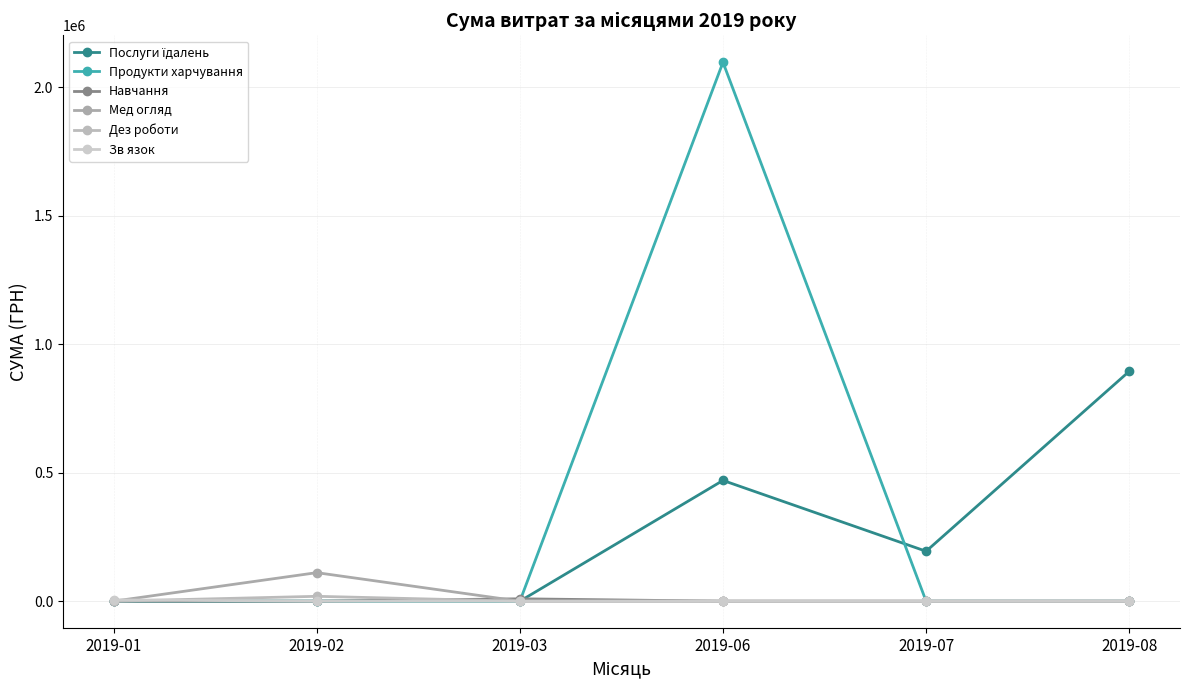

How many series are shown in this chart?

6